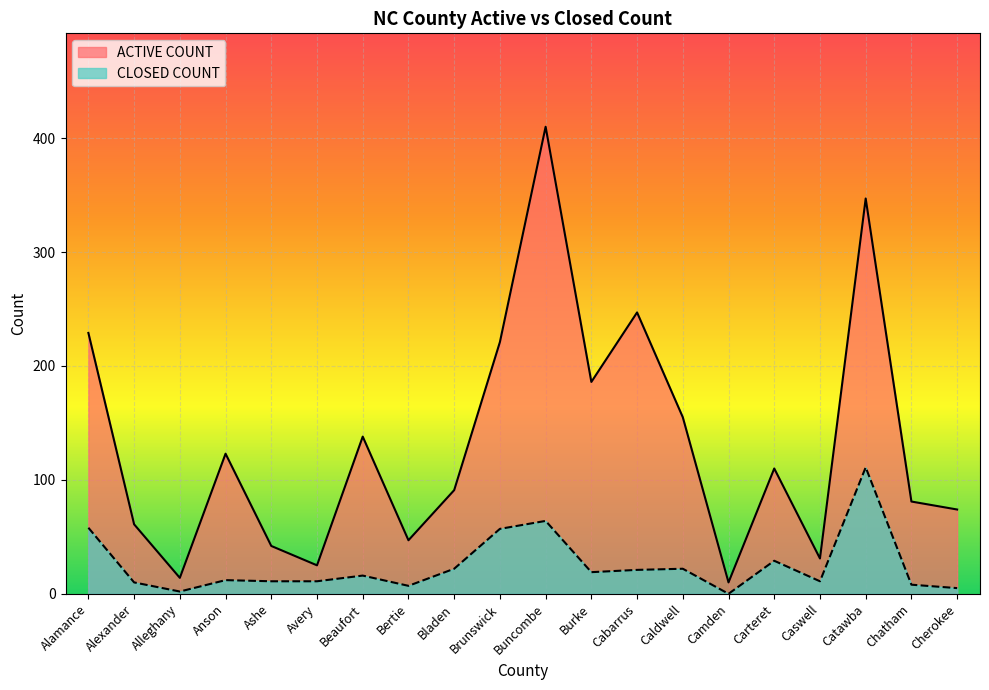

What is the average value of the ACTIVE COUNT series?

132